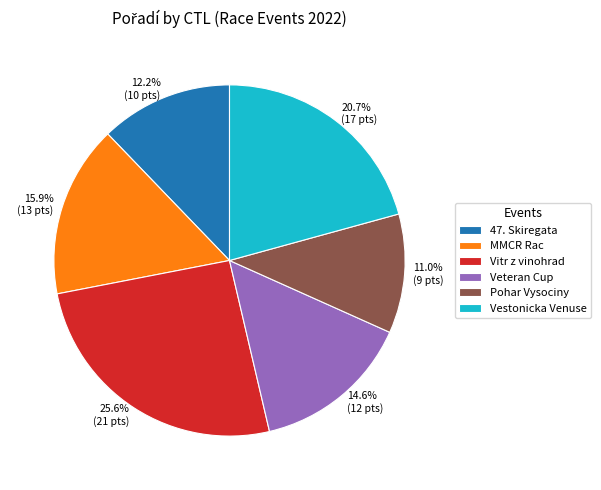

Is there any slice that represents more than half of the pie?

No